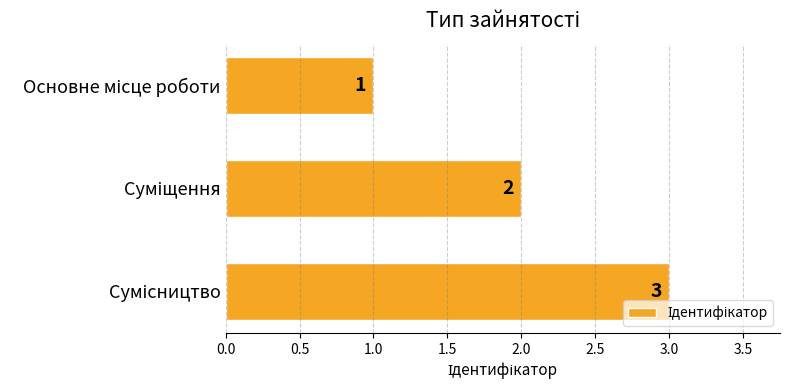

How many values are between 1 and 3?

3